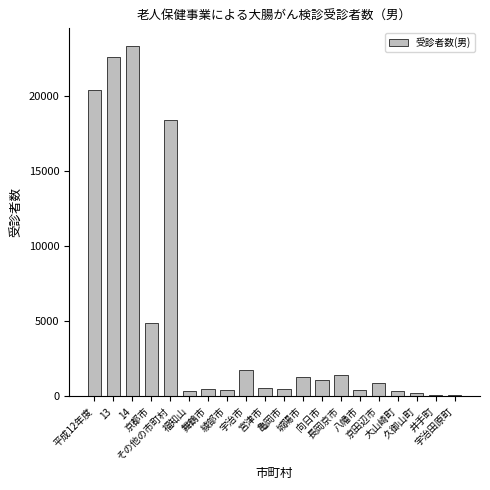

What is the maximum value shown in the chart?

23372